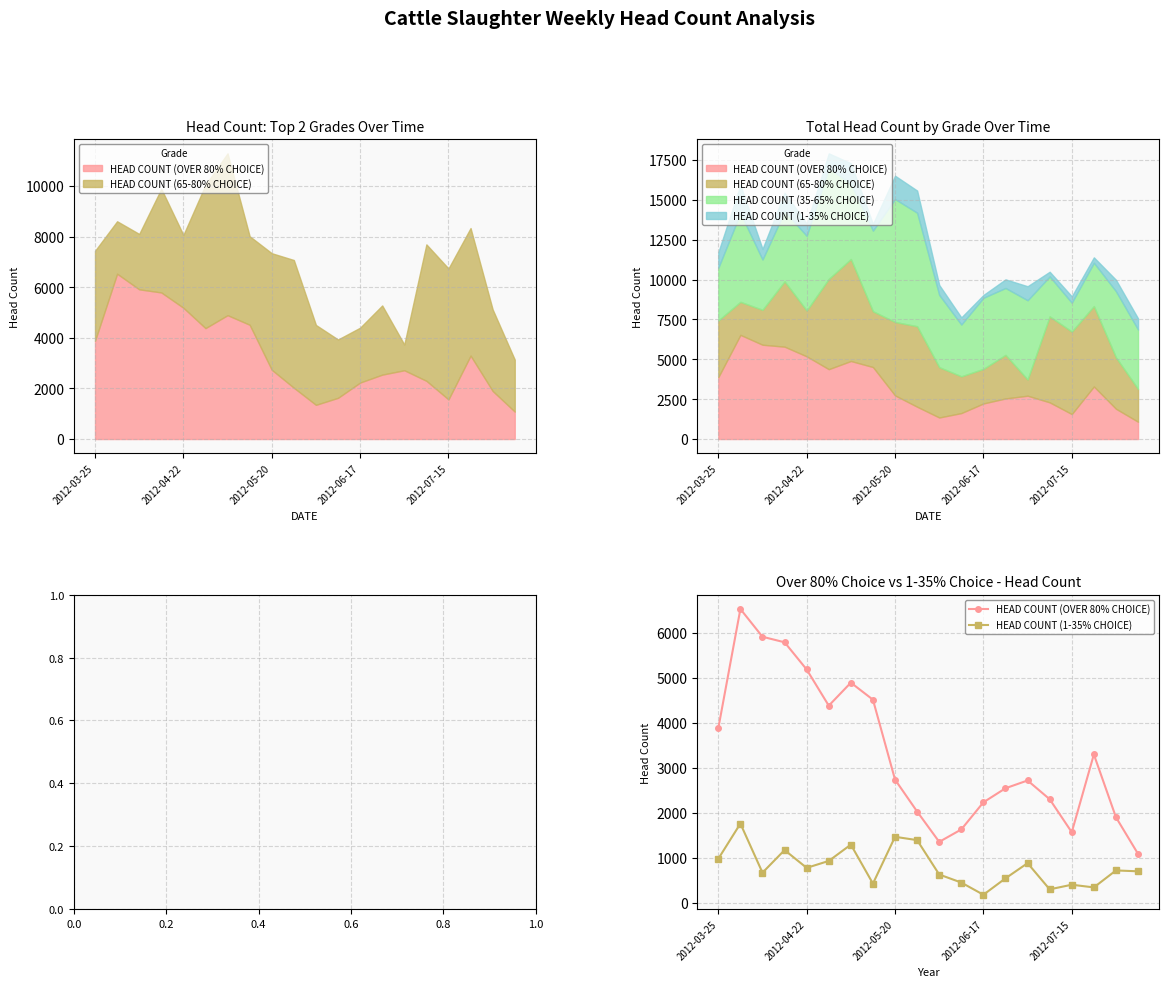

True or false: HEAD COUNT (OVER 80% CHOICE) and HEAD COUNT (1-35% CHOICE) cross at least once.

False